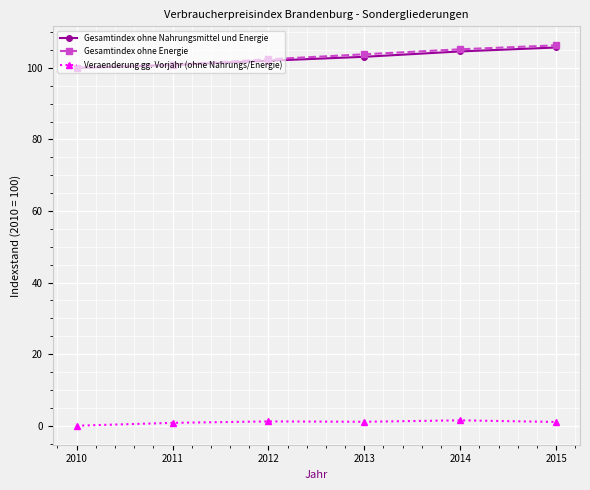

What is the difference between the highest and lowest values at 2014?

103.7